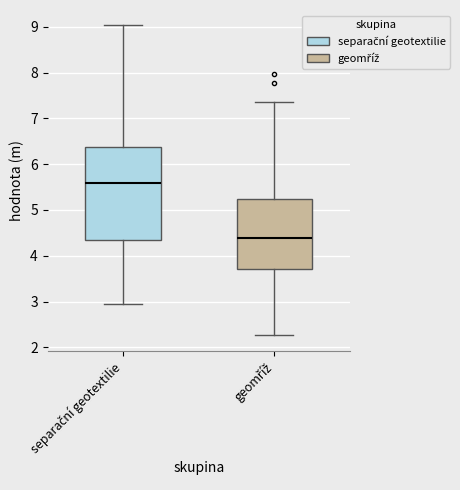

Comparing the boxes themselves (not the whiskers), which one is the tallest?

separační geotextilie